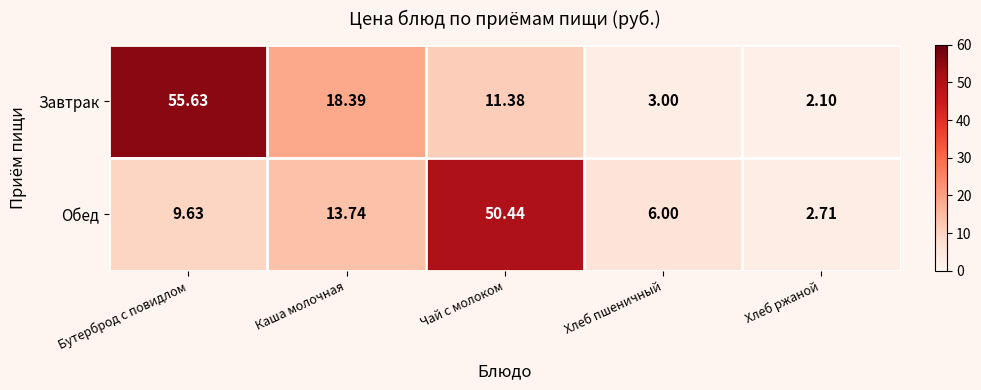

Rank the series by their average value, from lowest to highest.

Обед, Завтрак